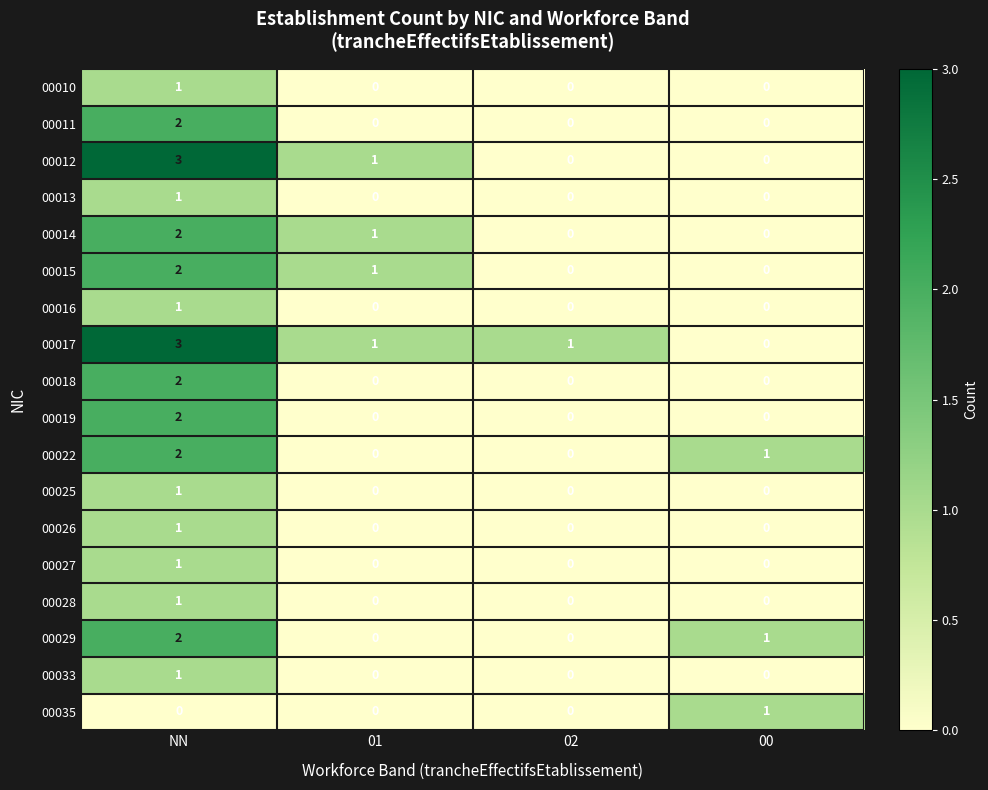

At which category does the chart reach its peak across all series?

NN